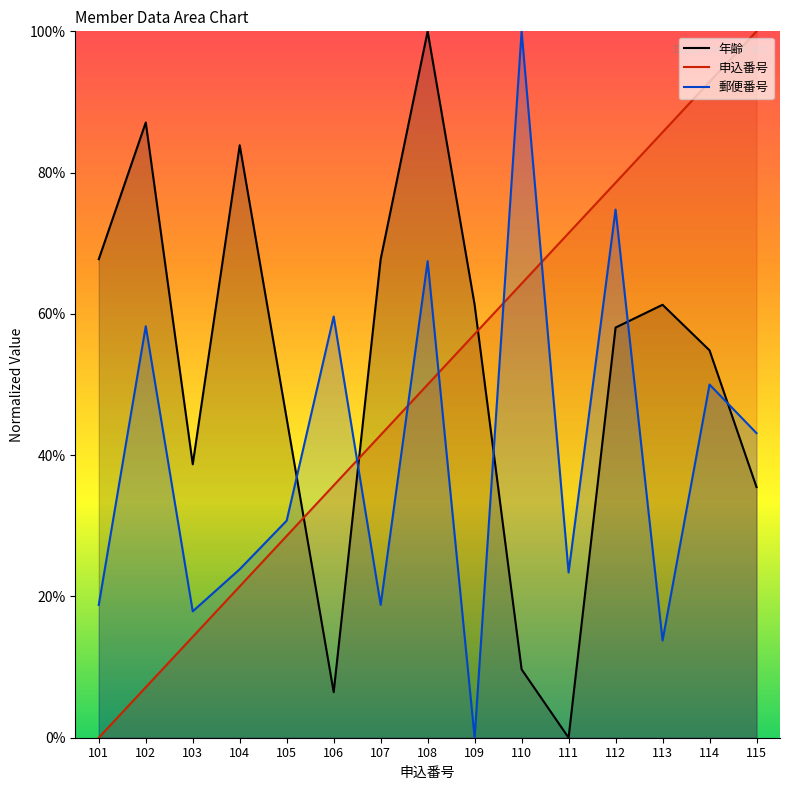

What is the difference between the maximum and minimum values in the 郵便番号 series?

100.0